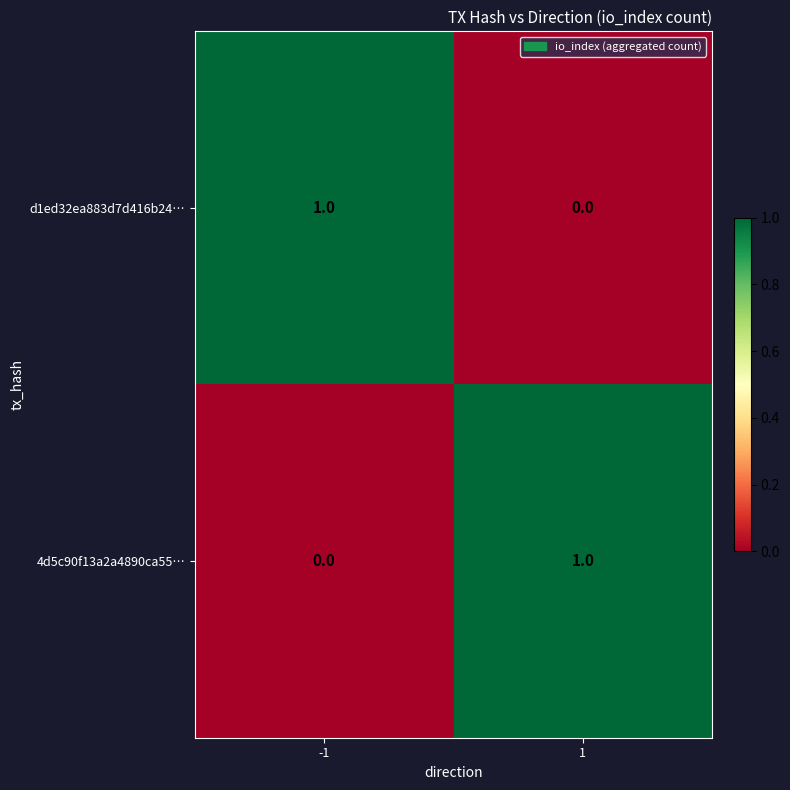

At -1, list the series in order from smallest to largest.

4d5c90f13a2a4890ca55…, d1ed32ea883d7d416b24…